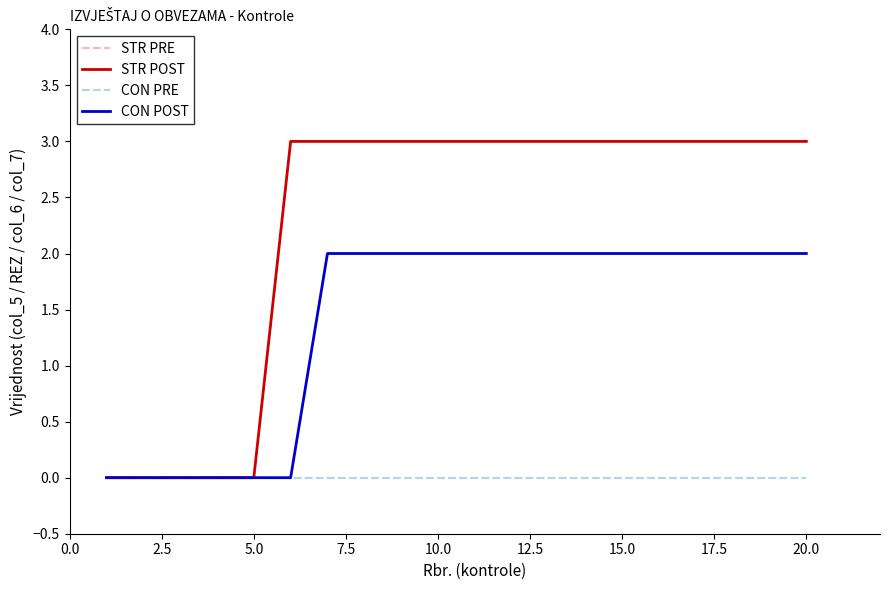

At how many categories does at least one series exceed 2?

15